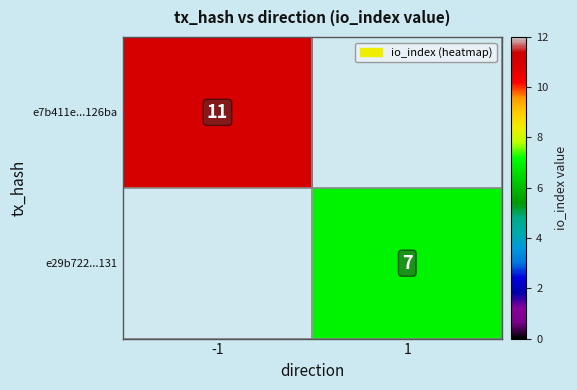

The e7b411e...126ba series shows 6.4 at -1. True or false?

False